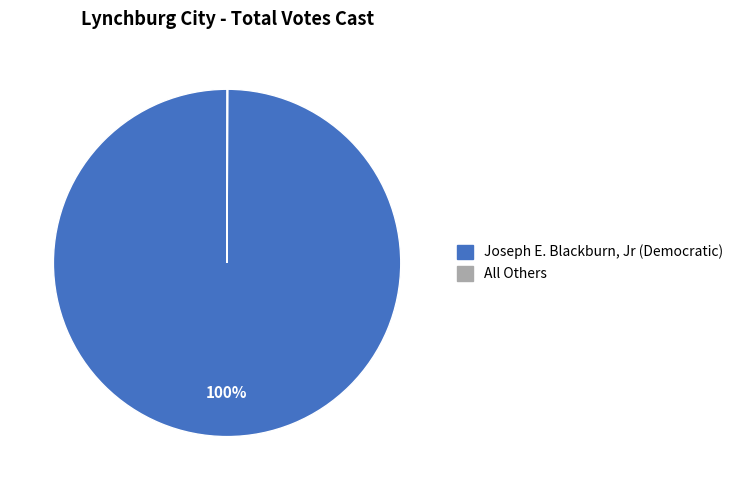

Is Joseph E. Blackburn, Jr (Democratic) the majority of the pie?

Yes